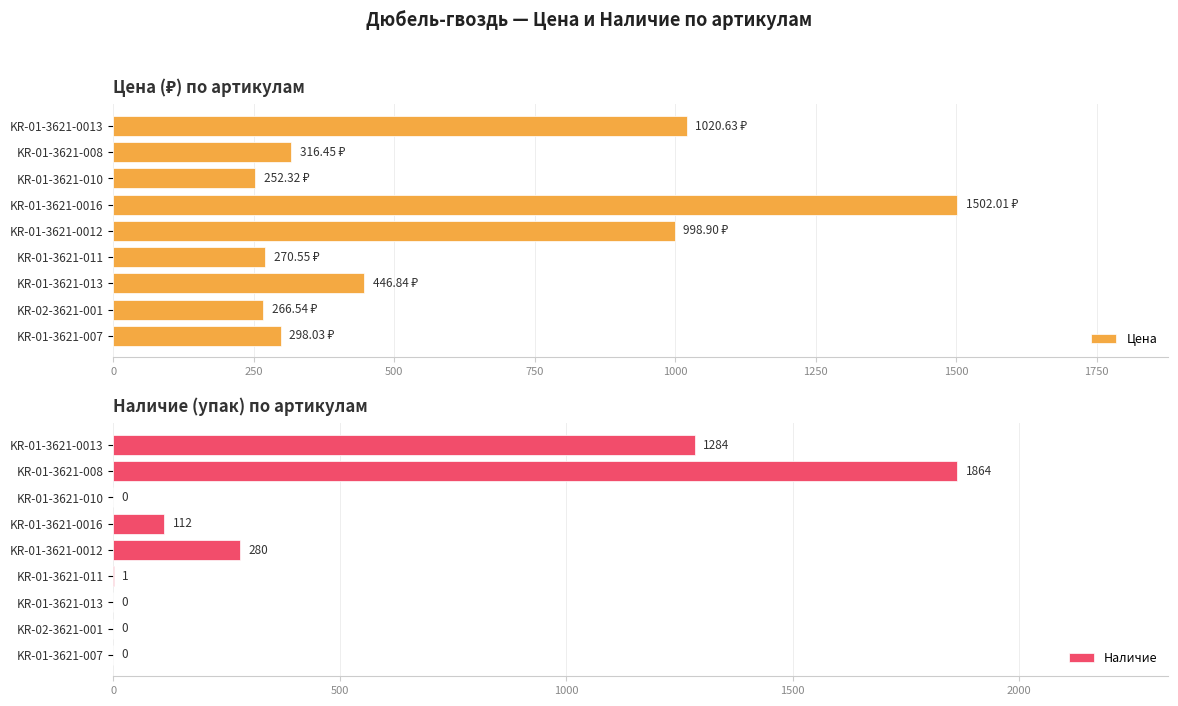

How many categories are shown in the chart?

9